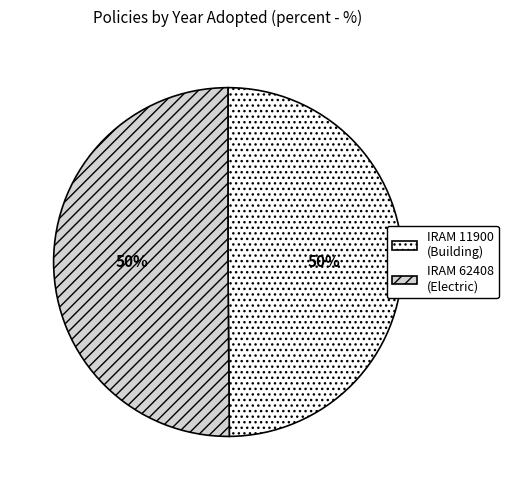

Count the number of slices in the pie.

2